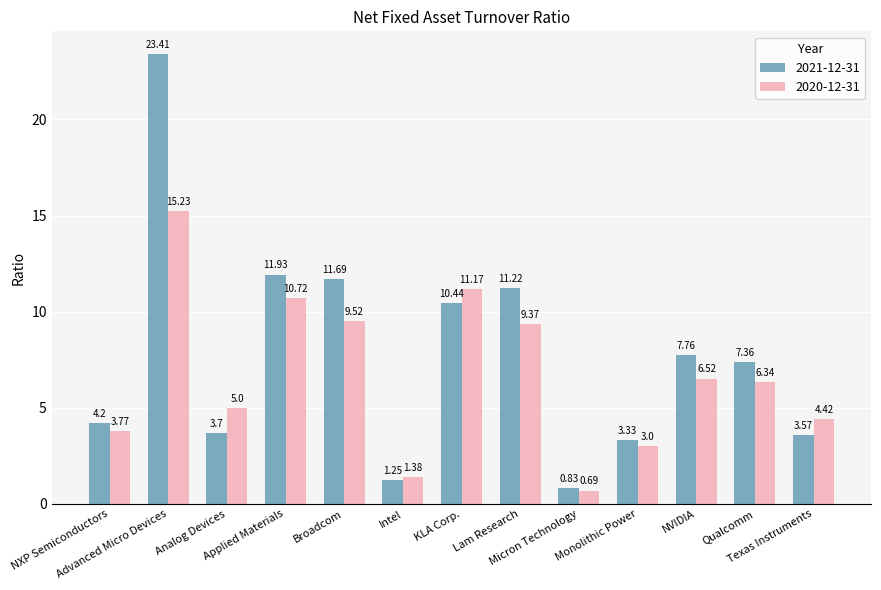

At which label does 2021-12-31 first exceed 7?

Advanced Micro Devices